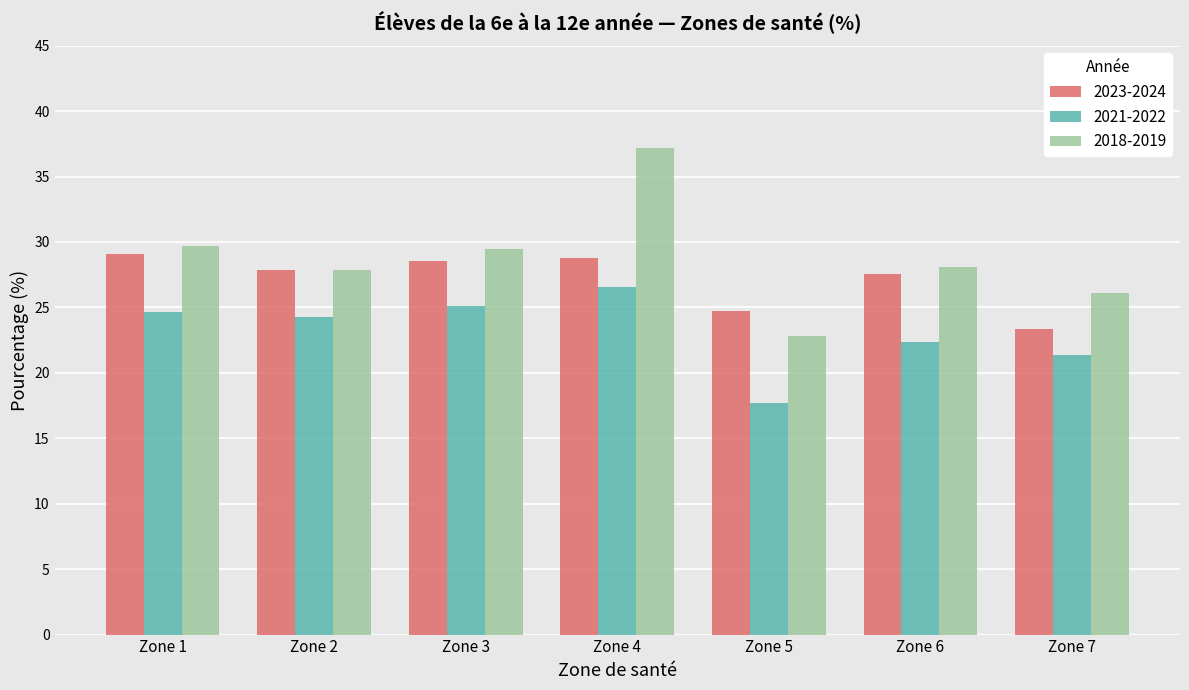

What is the spread (max minus min) of values at Zone 6?

5.7